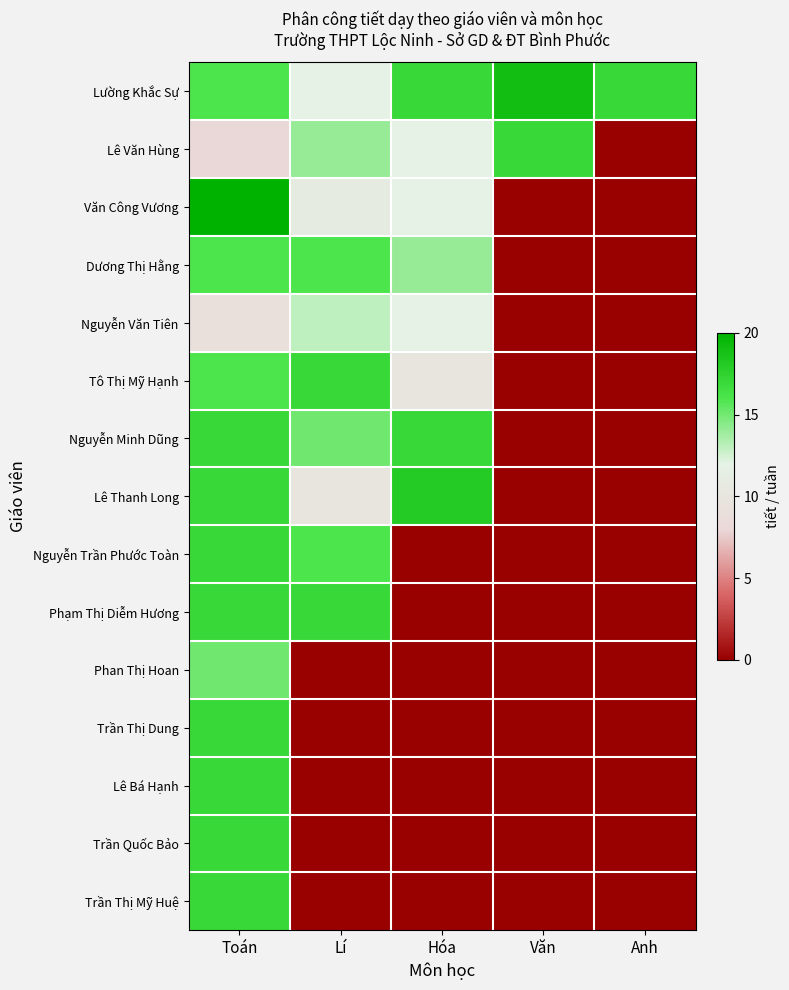

At Văn, list the series in order from smallest to largest.

Văn Công Vương, Dương Thị Hằng, Nguyễn Văn Tiên, Tô Thị Mỹ Hạnh, Nguyễn Minh Dũng, Lê Thanh Long, Nguyễn Trần Phước Toàn, Phạm Thị Diễm Hương, Phan Thị Hoan, Trần Thị Dung, Lê Bá Hạnh, Trần Quốc Bảo, Trần Thị Mỹ Huệ, Lê Văn Hùng, Lường Khắc Sự